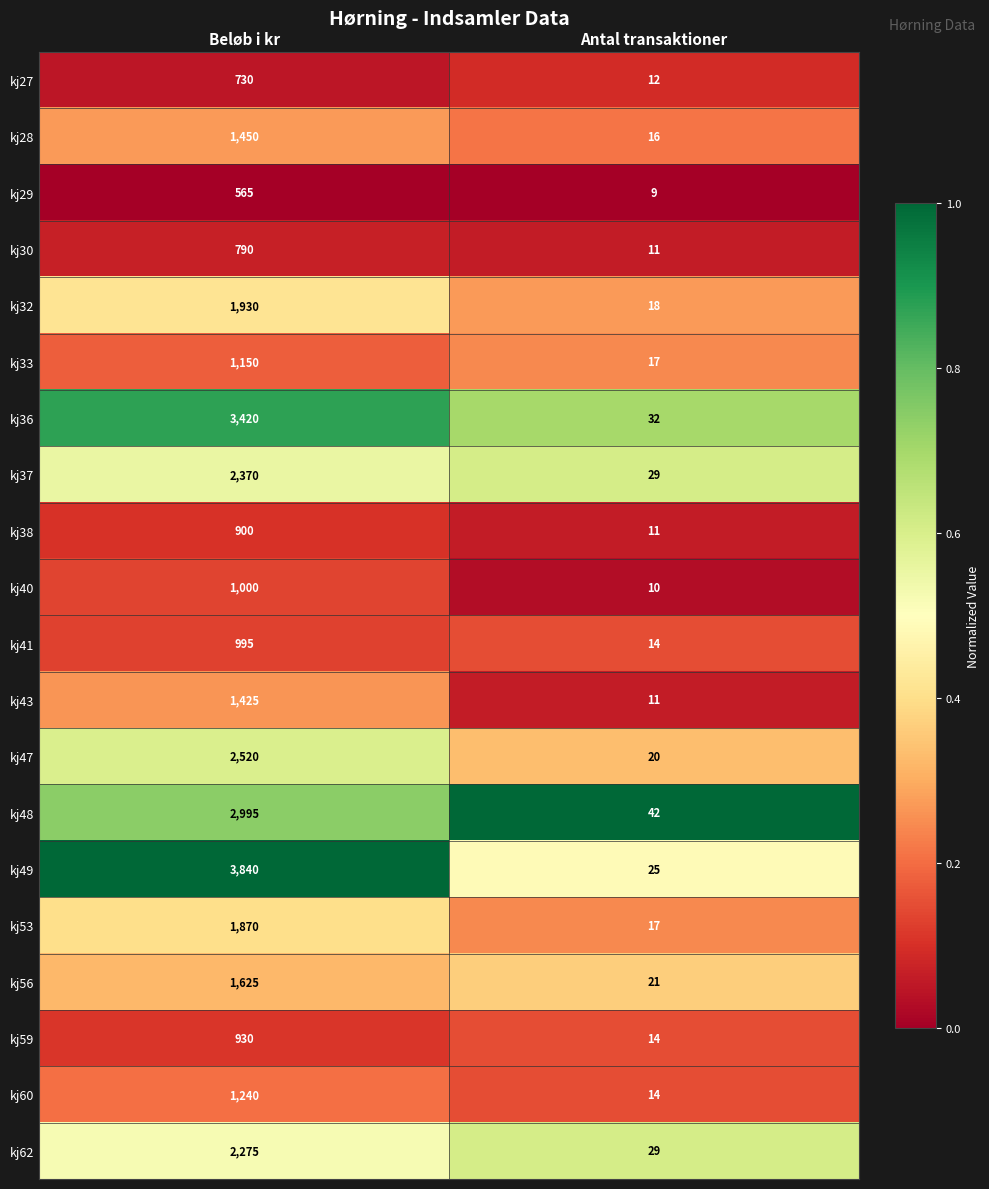

What is the difference between the kj47 values at Antal transaktioner and Beløb i kr?

2500